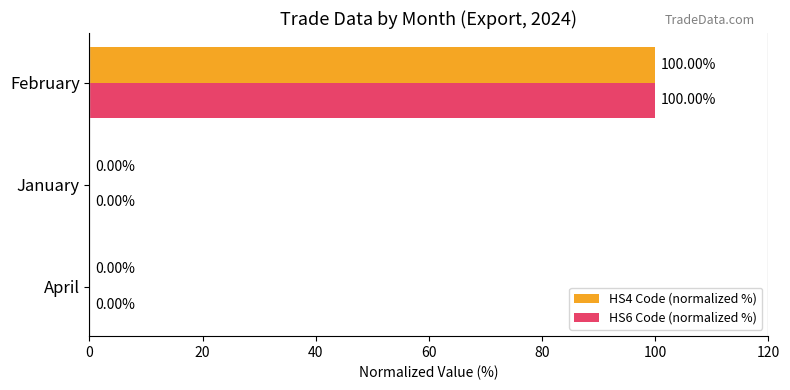

At which category is the sum across all series the highest?

February